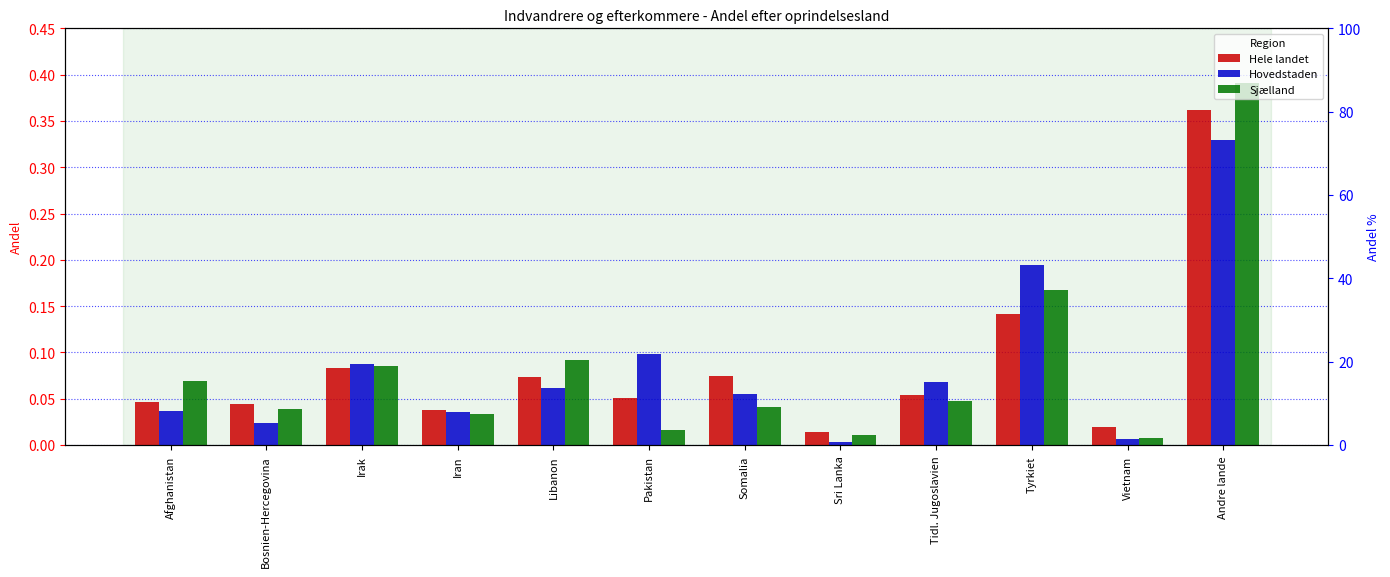

Which category has the lowest value across all series?

Sri Lanka